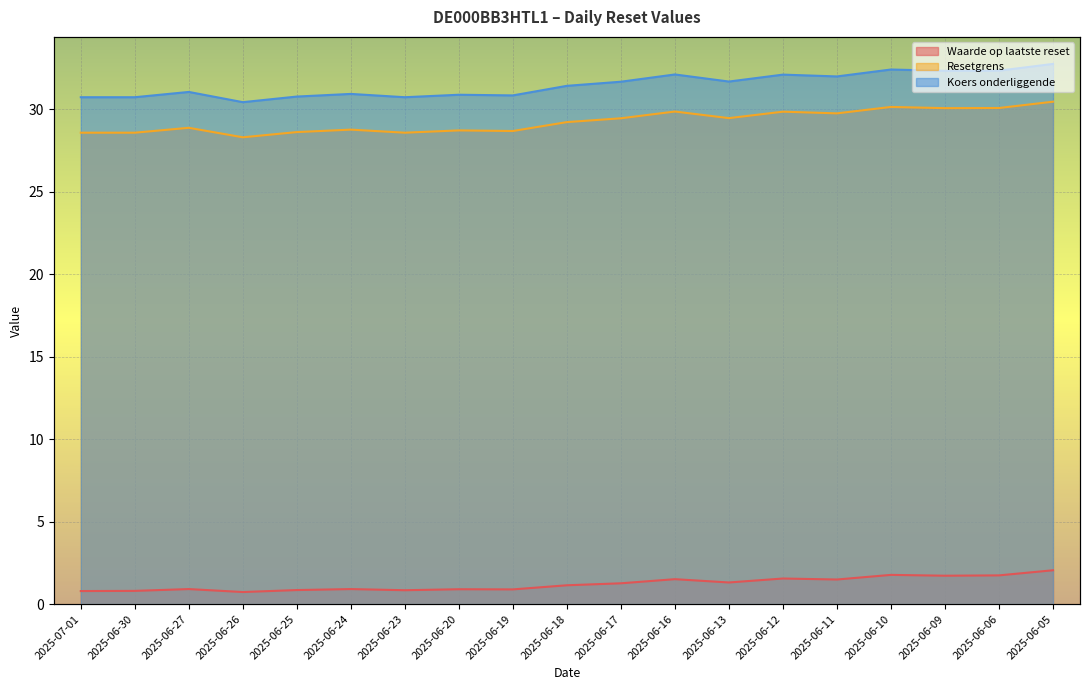

What is the average value of the Koers onderliggende series?

31.5